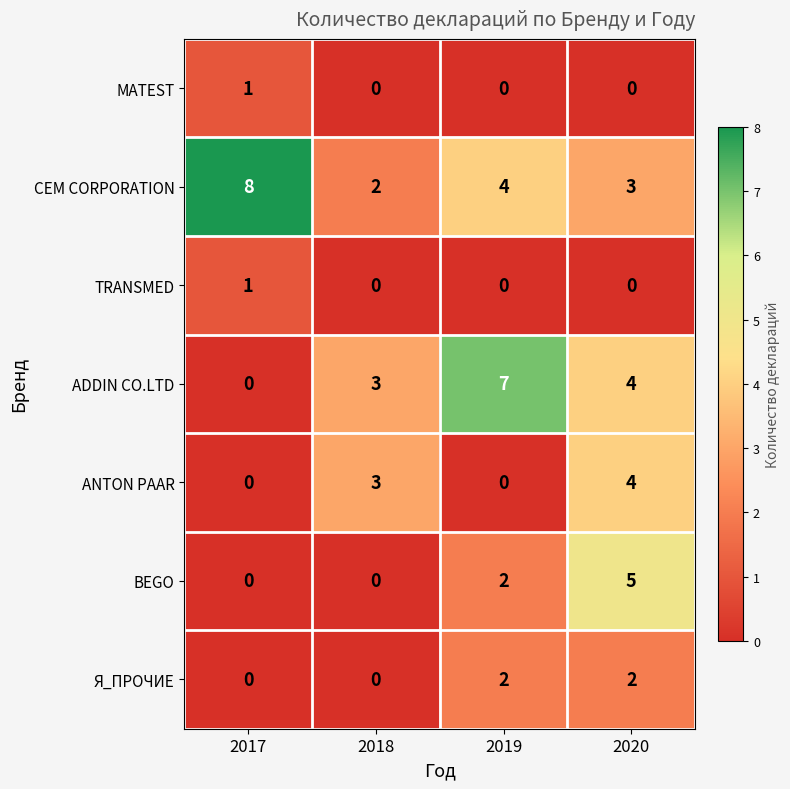

Which series changed the most between 2018 and 2019?

ADDIN CO.LTD